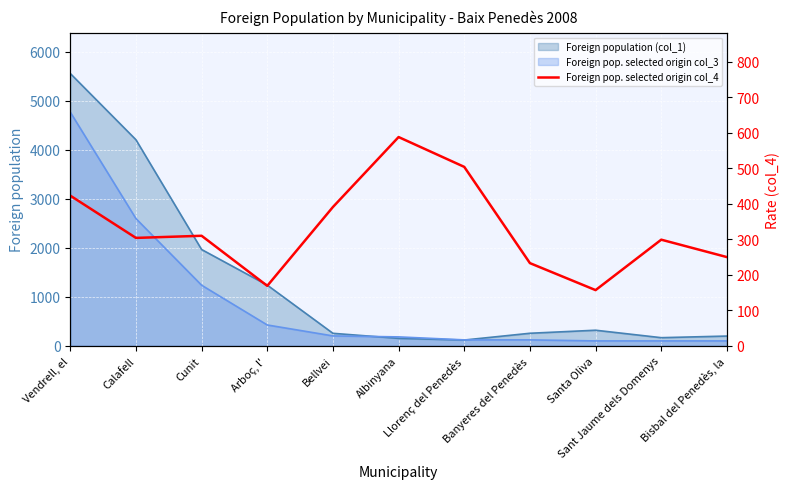

The chart shows a value of 423 at Vendrell, el. True or false?

True